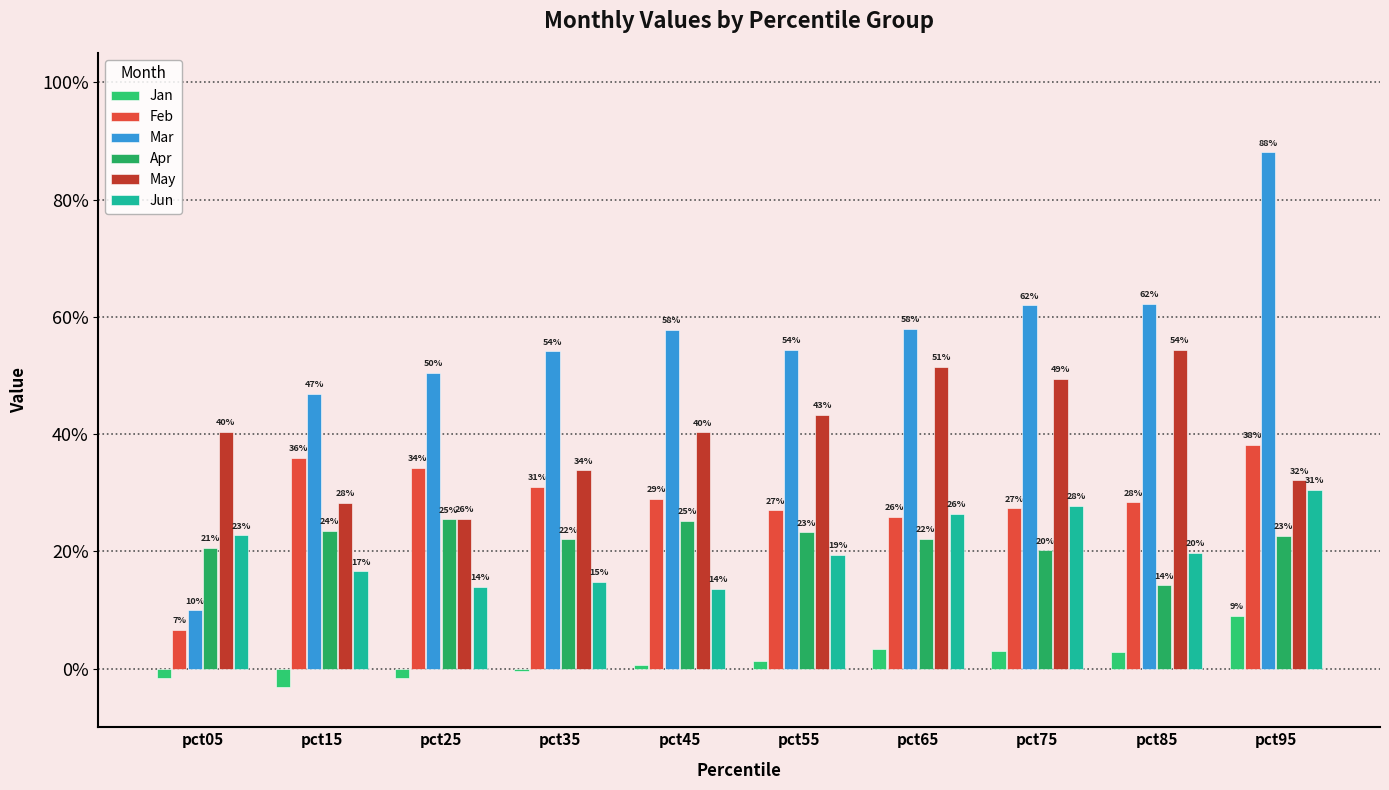

What is the difference between the second highest and second lowest values in the May series?

0.2